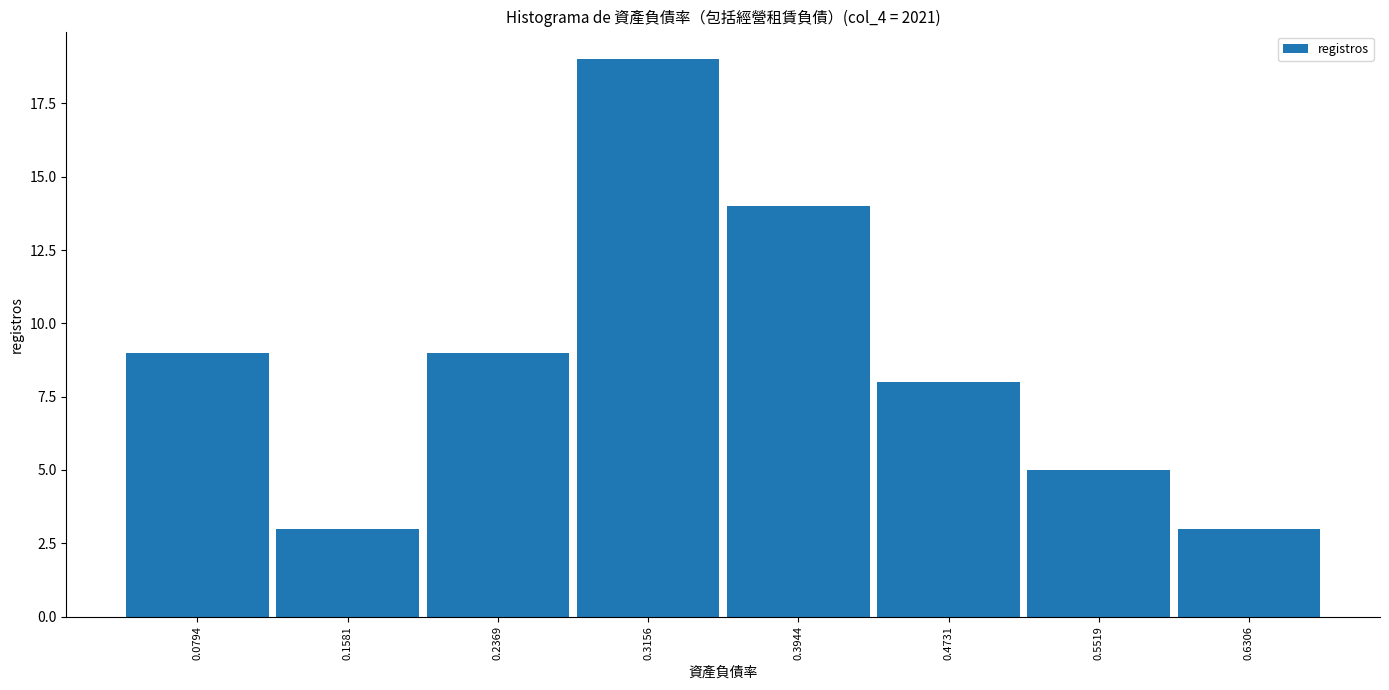

Reading left to right, list every bar in this chart as the range it spans on the x-axis followed by its height. Neither the bar edges nor the heights are printed on the chart, so give them approximately, as read against the axes.

0.04 to 0.12: 9
0.12 to 0.20: 3
0.20 to 0.28: 9
0.28 to 0.36: 19
0.36 to 0.43: 14
0.43 to 0.51: 8
0.51 to 0.59: 5
0.59 to 0.67: 3